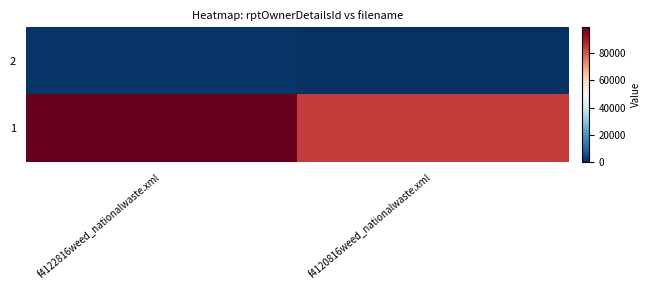

Which series has the largest total across all categories?

1